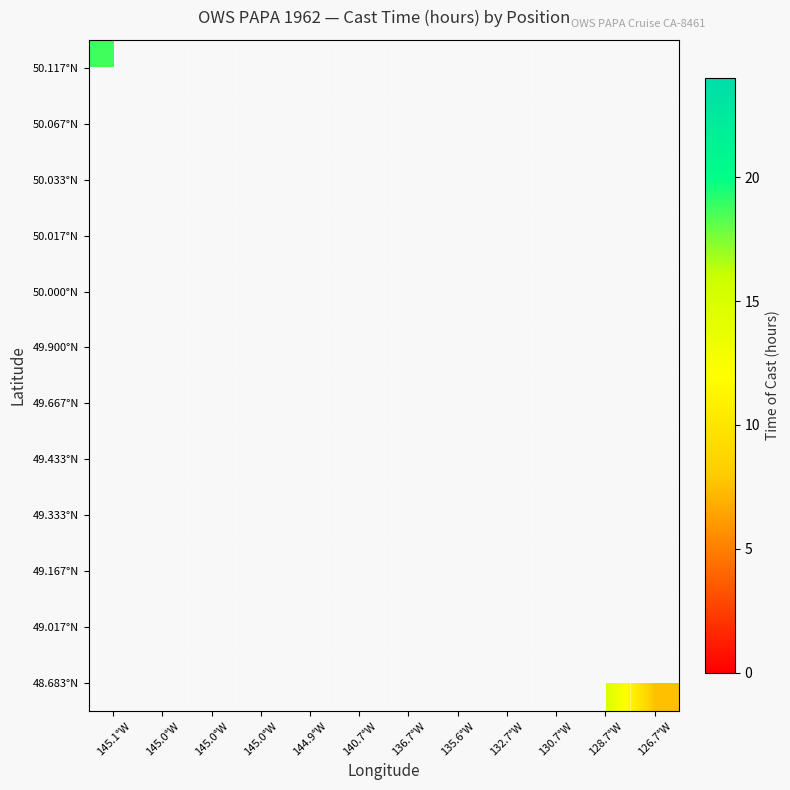

Is the value of 48.683°N at 135.6°W greater than the value of 50.117°N at 144.9°W?

No